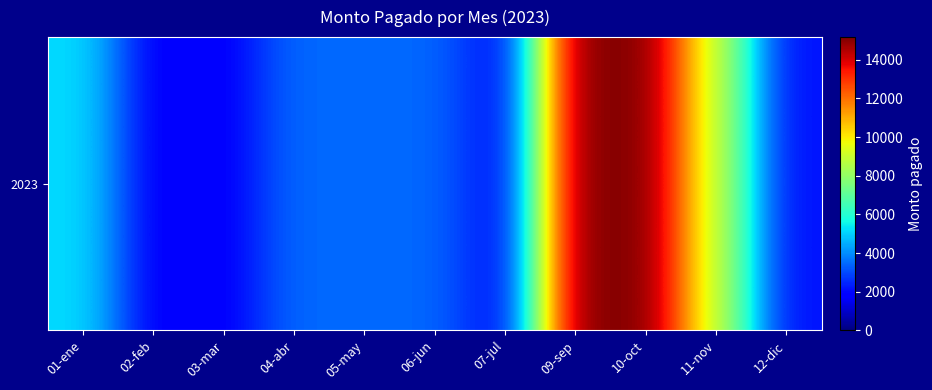

What is the change in value from 07-jul to 11-nov?

+7192.0